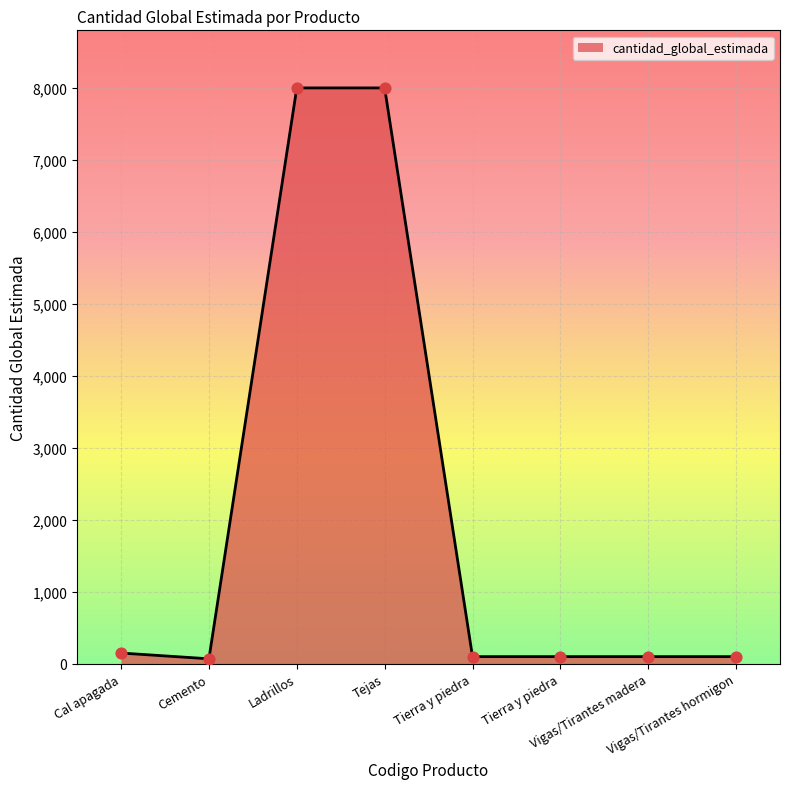

How many series are shown in this chart?

1